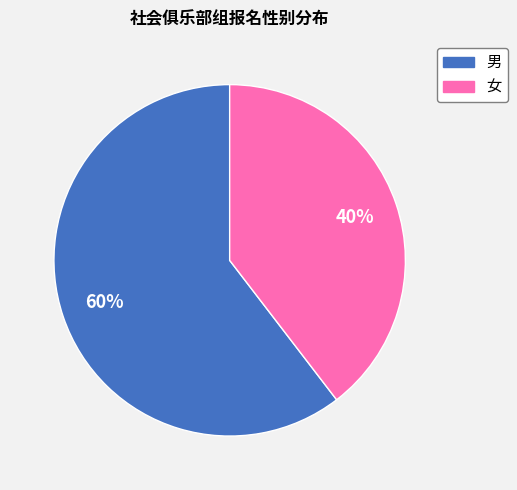

How many segments does this pie chart have?

2